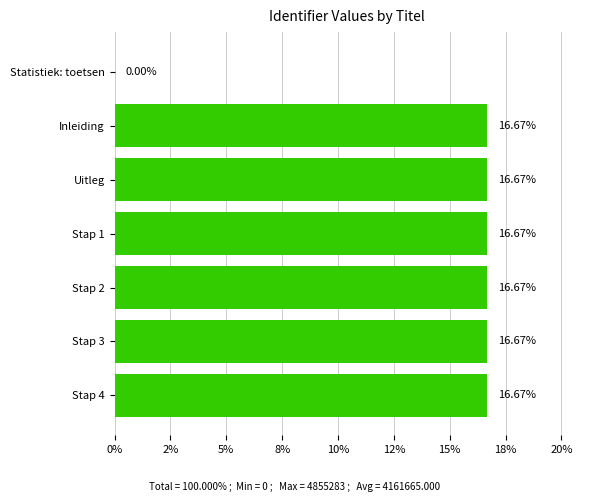

Does the chart contain stacked bars?

No